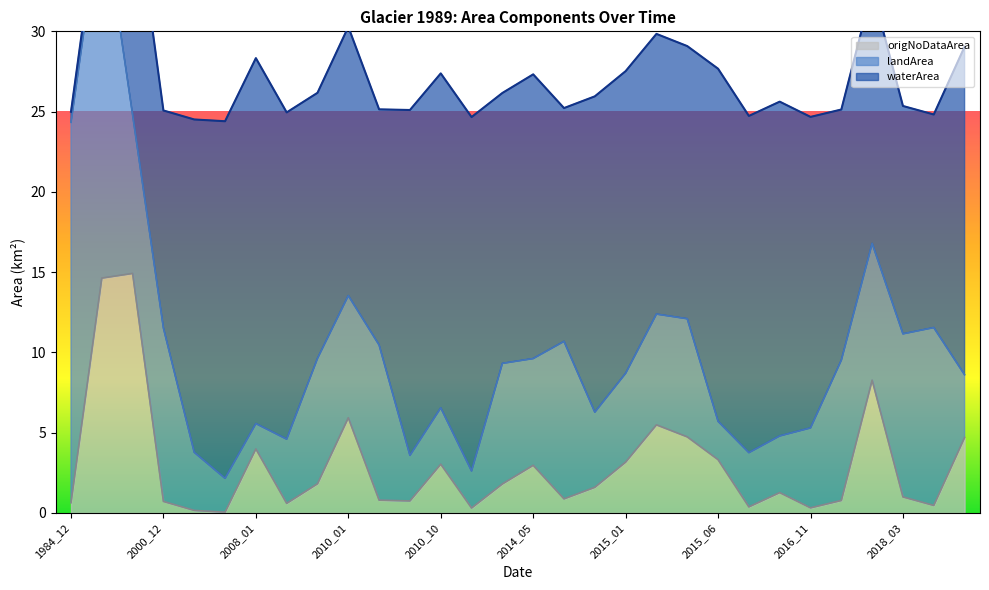

Reading right to left, list all the values displayed in this chart.

waterArea: 2021_02=20.4	2019_07=13.3	2018_03=14.2	2017_07=15.8	2017_05=15.6	2016_11=19.4	2016_09=20.8	2015_09=21.0	2015_06=22.0	2015_03=17.0	2015_02=17.4	2015_01=18.8	2014_12=19.7	2014_08=14.5	2014_05=17.7	2014_04=16.8	2012_05=22.0	2010_10=20.8	2010_08=21.5	2010_02=14.7	2010_01=16.7	2009_12=16.5	2009_06=20.4	2008_01=22.8	2003_03=22.2	2002_03=20.7	2000_12=13.6	2000_10=14.5	1986_09=1.1	1984_12=0.7
landArea: 2021_02=3.9	2019_07=11.1	2018_03=10.2	2017_07=8.5	2017_05=8.7	2016_11=5.0	2016_09=3.5	2015_09=3.4	2015_06=2.4	2015_03=7.4	2015_02=6.9	2015_01=5.5	2014_12=4.7	2014_08=9.8	2014_05=6.7	2014_04=7.5	2012_05=2.3	2010_10=3.5	2010_08=2.8	2010_02=9.7	2010_01=7.6	2009_12=7.8	2009_06=4.0	2008_01=1.6	2003_03=2.1	2002_03=3.6	2000_12=10.8	2000_10=9.9	1986_09=23.3	1984_12=23.7
origNoDataArea: 2021_02=4.7	2019_07=0.5	2018_03=1.0	2017_07=8.3	2017_05=0.8	2016_11=0.3	2016_09=1.3	2015_09=0.4	2015_06=3.3	2015_03=4.7	2015_02=5.5	2015_01=3.2	2014_12=1.6	2014_08=0.9	2014_05=3.0	2014_04=1.8	2012_05=0.3	2010_10=3.0	2010_08=0.8	2010_02=0.8	2010_01=5.9	2009_12=1.8	2009_06=0.6	2008_01=4.0	2003_03=0.1	2002_03=0.2	2000_12=0.7	2000_10=14.9	1986_09=14.6	1984_12=0.6